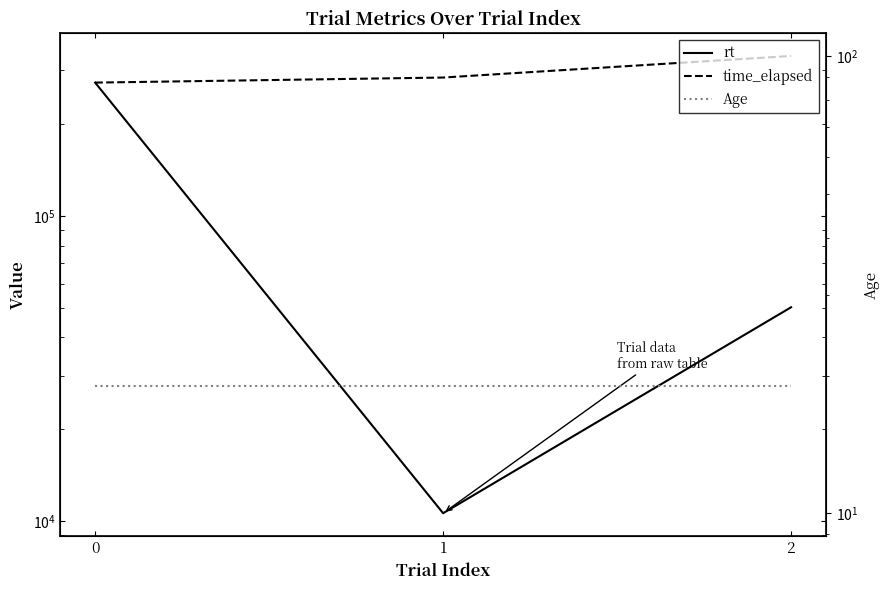

Reading left to right, transcribe all the data shown in this chart.

rt: 0=273501.2	1=10629.1	2=50247.4
time_elapsed: 0=273503.0	1=284147.0	2=334402.0
Age: 0=19.0	1=19.0	2=19.0